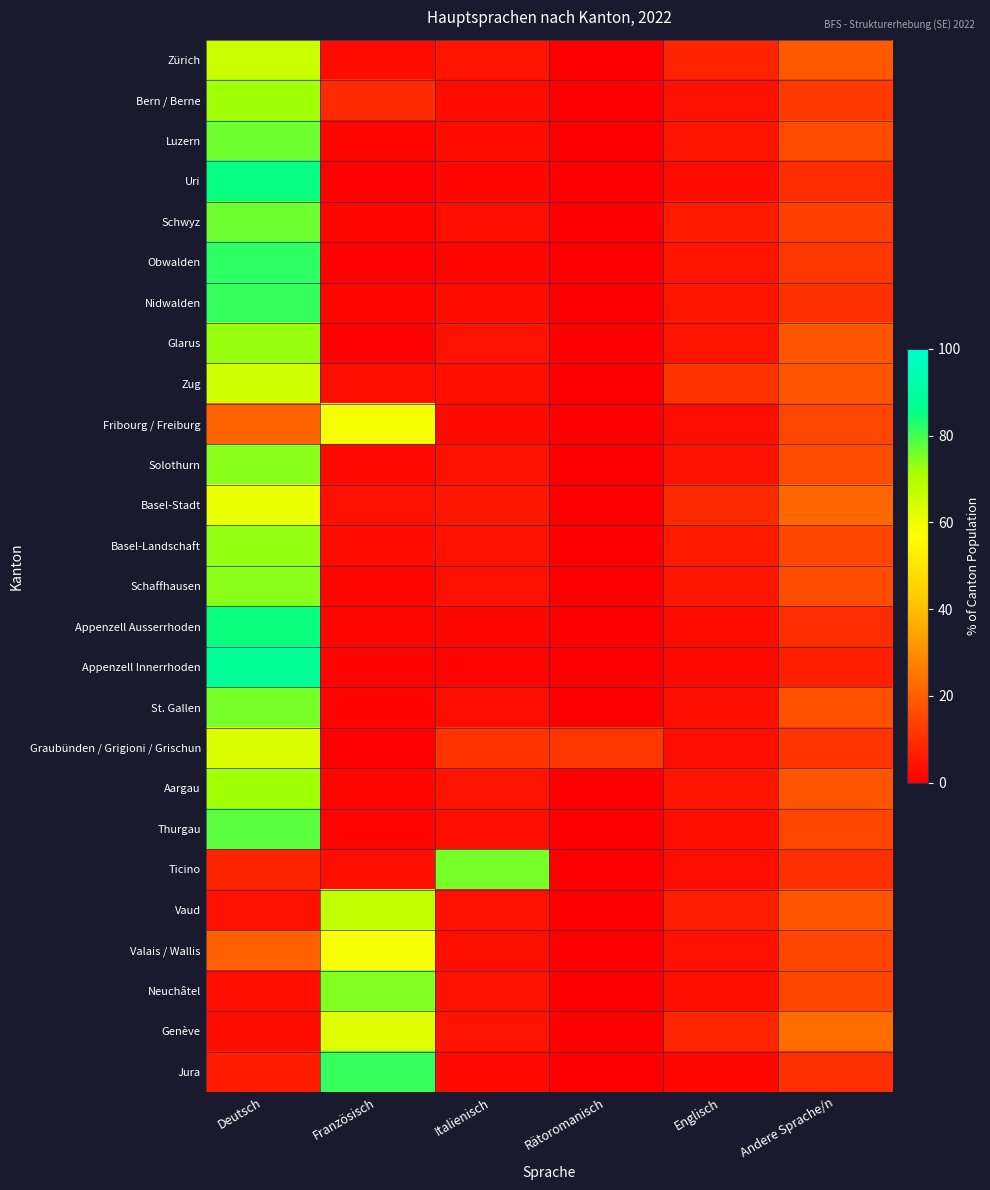

At which category does the chart reach its peak across all series?

Deutsch